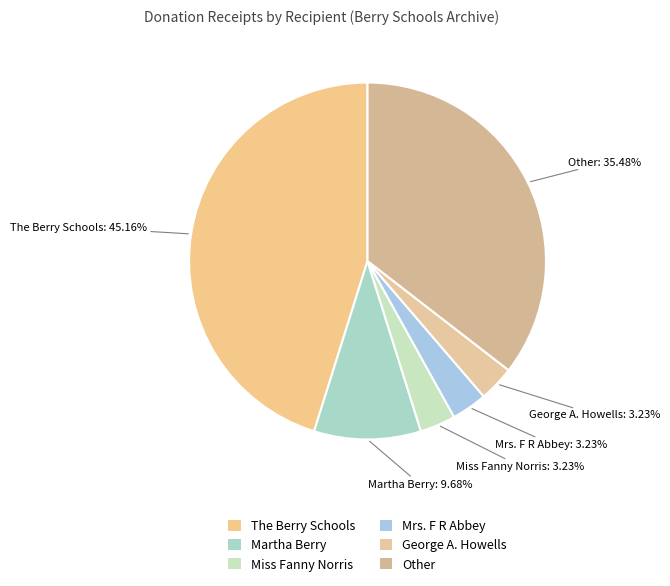

Which category has the smallest portion of the pie?

Miss Fanny Norris